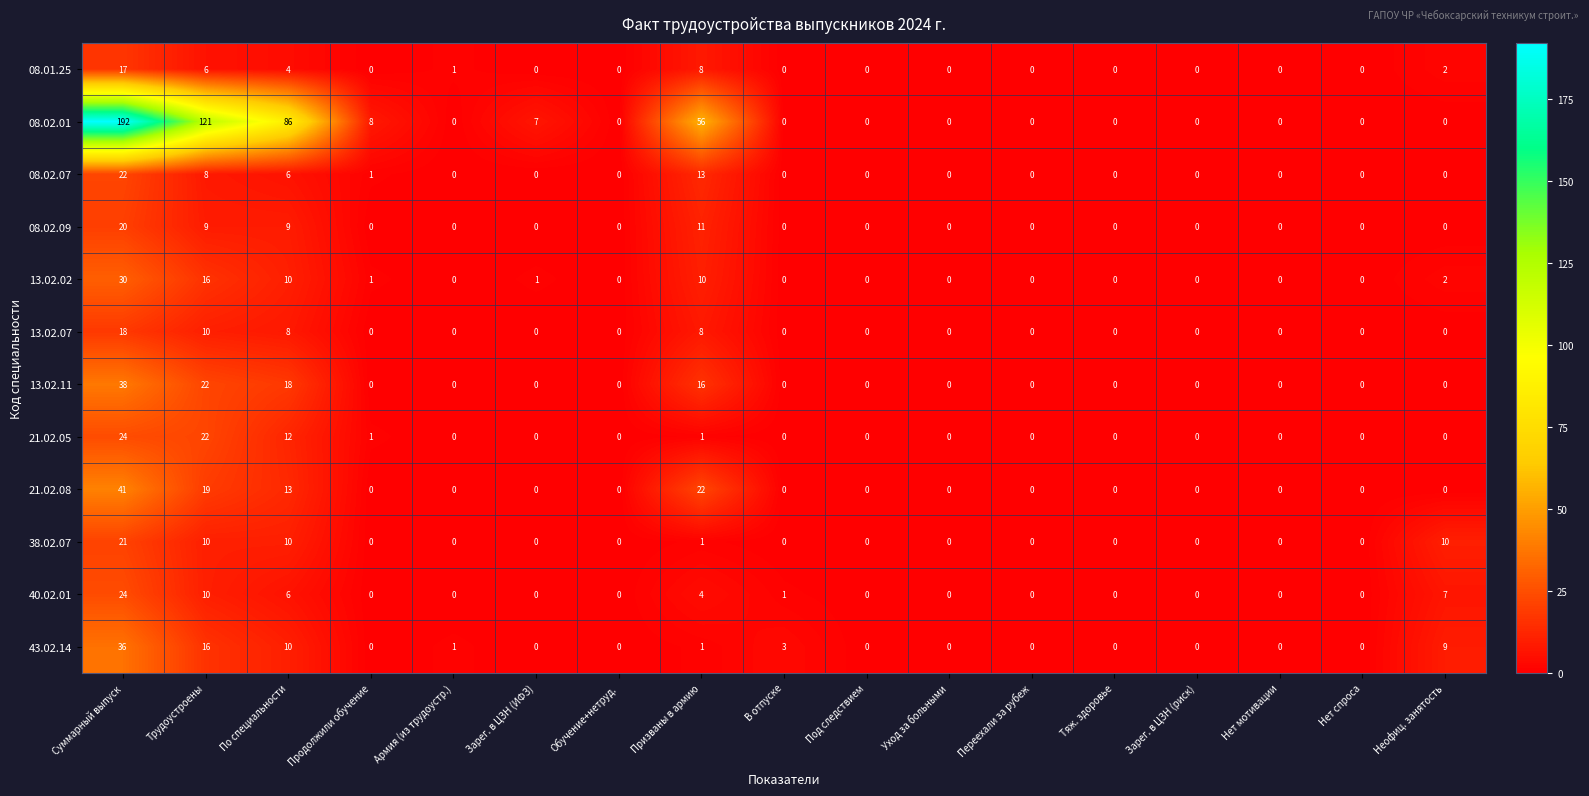

Which series has the largest total across all categories?

08.02.01